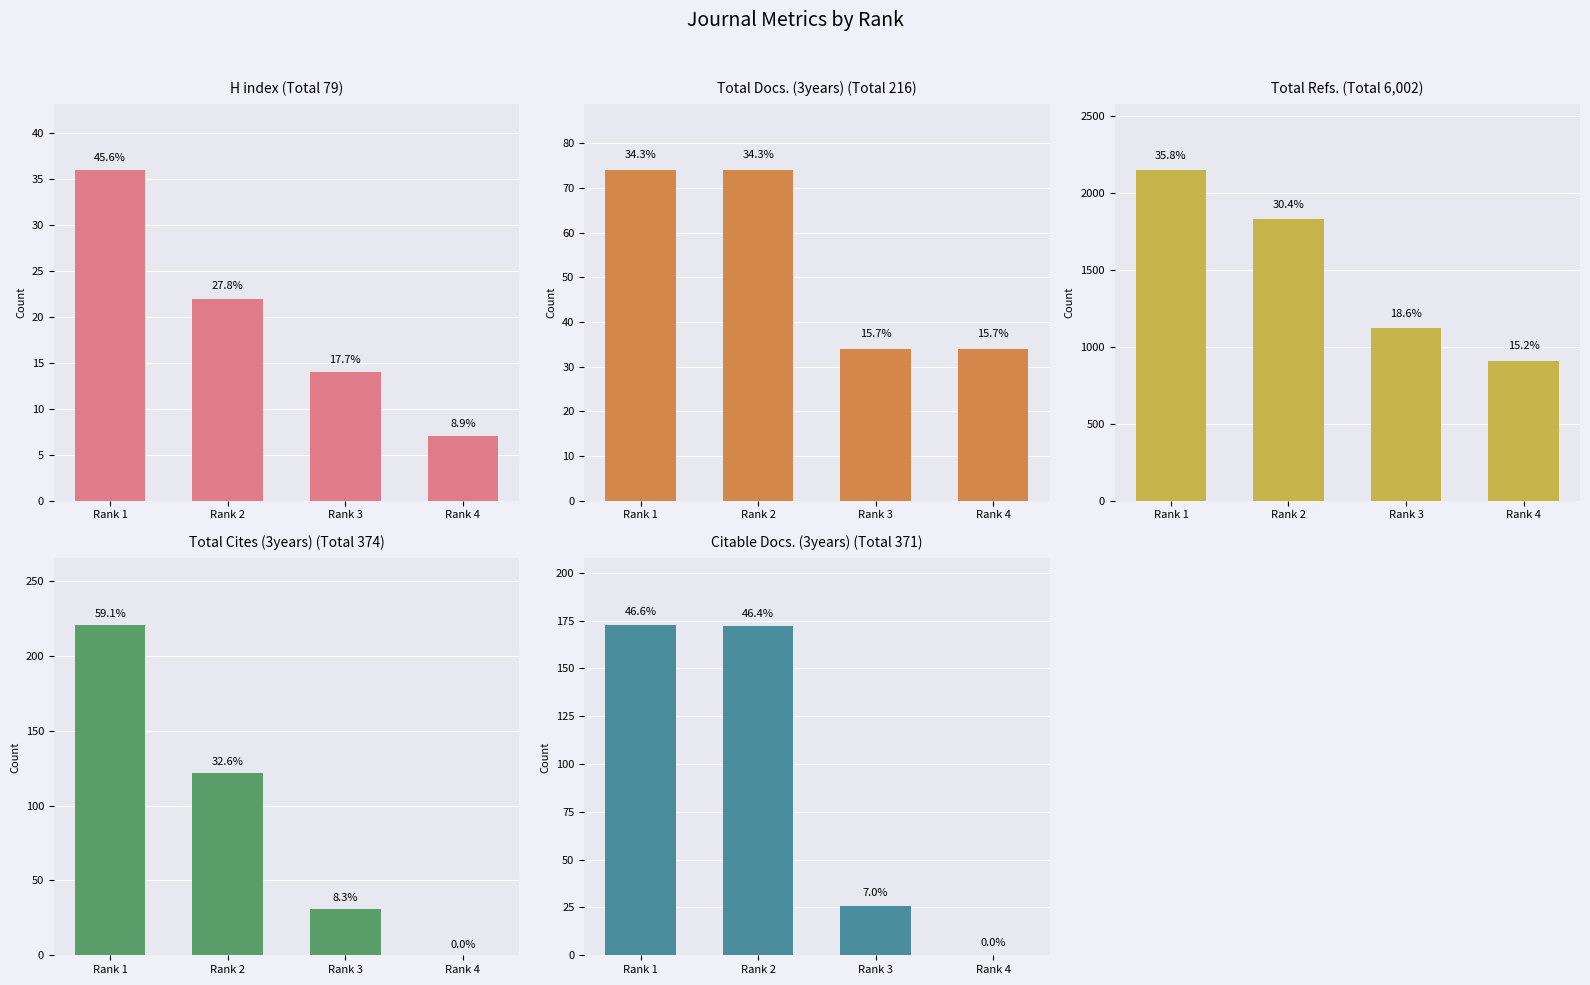

The Total Cites (3years) series shows 50 at Rank 3. True or false?

False